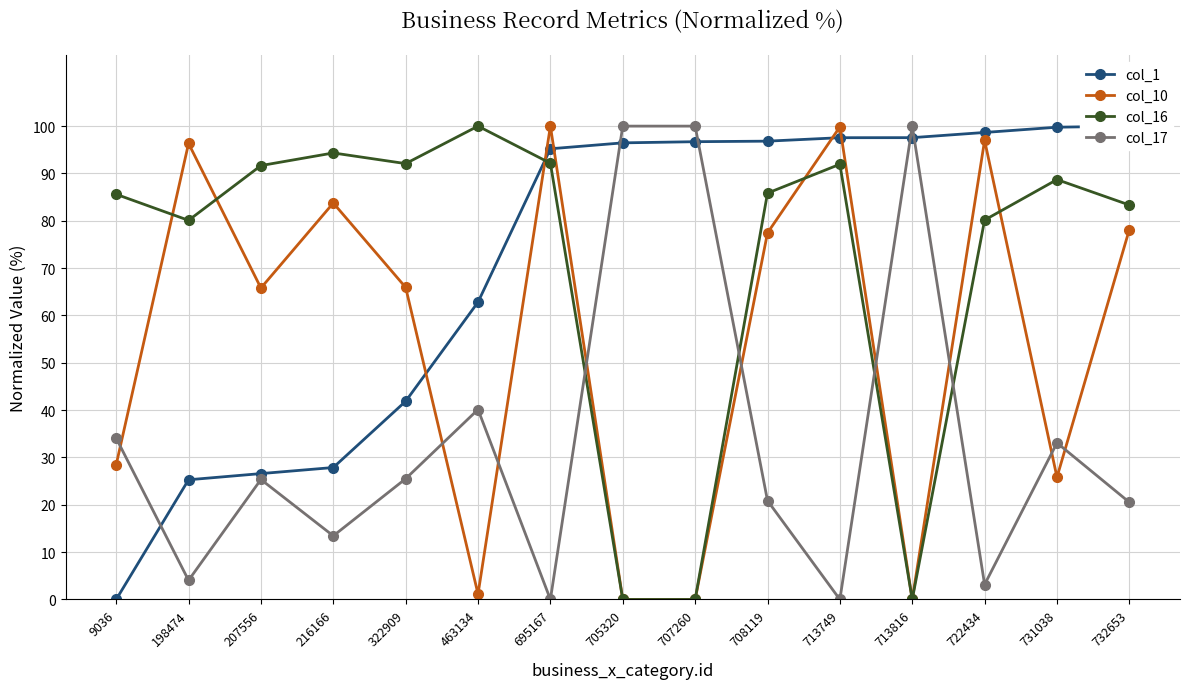

What is the difference between the maximum and minimum values in the col_17 series?

100.0